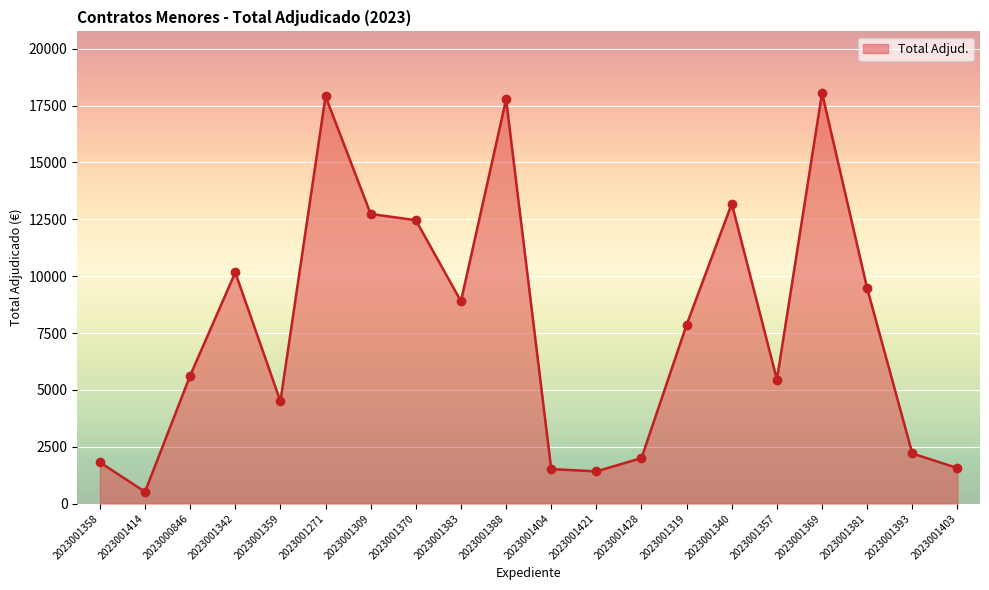

What is the change in value from 2023001271 to 2023001369?

+148.8